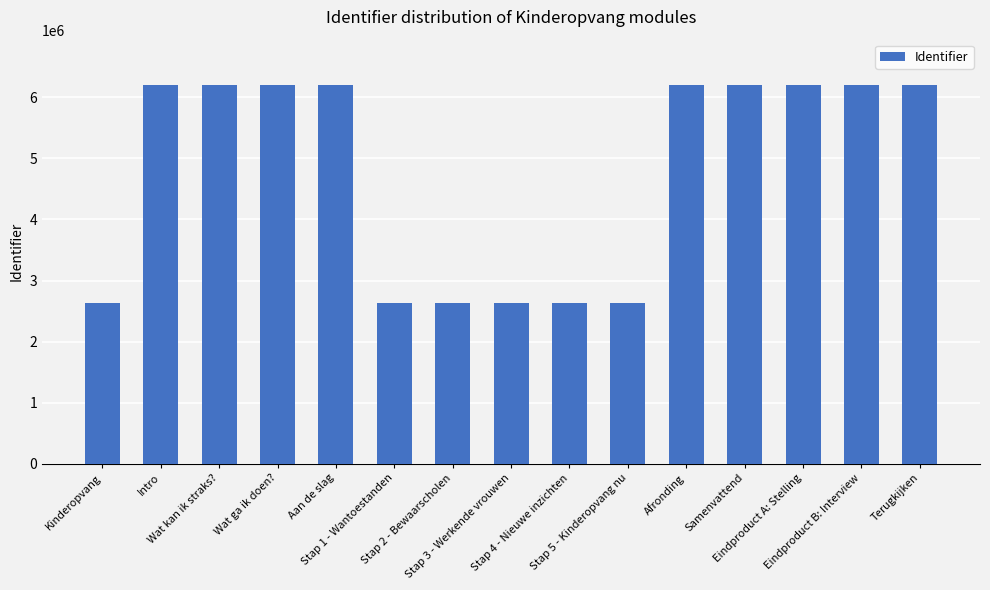

What is the smallest value displayed?

2624197